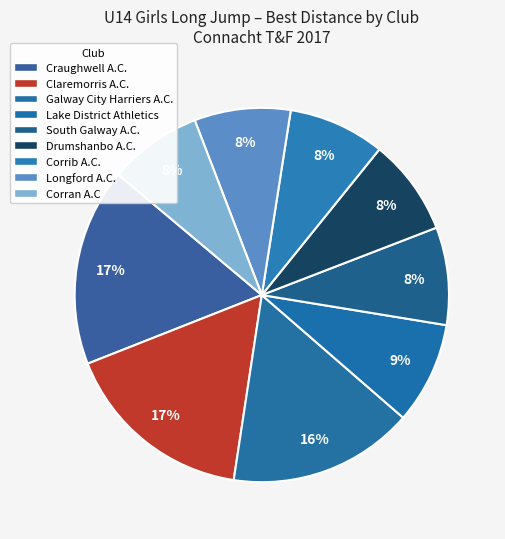

How many segments does this pie chart have?

9